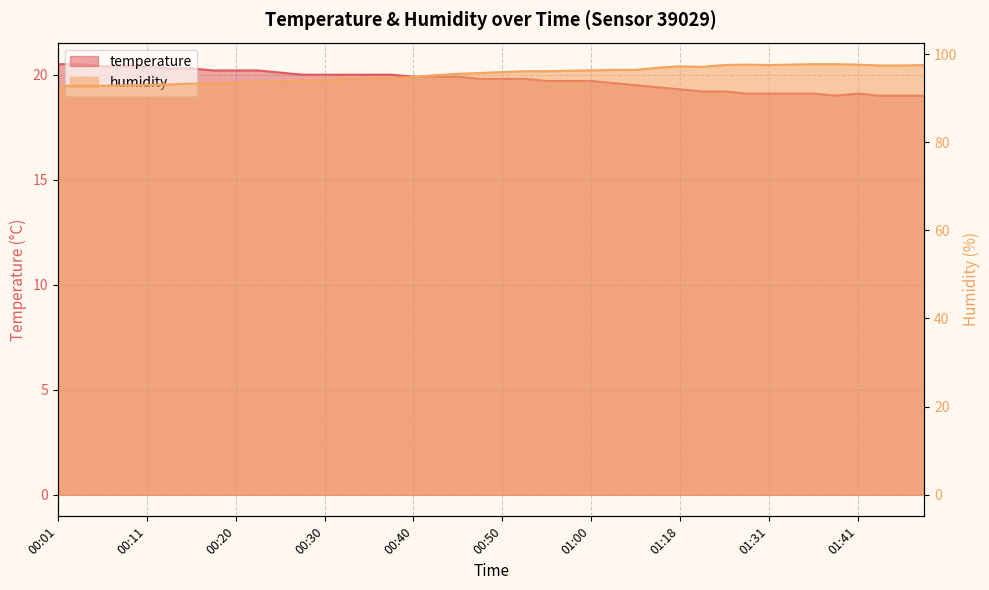

What are all the series names shown in the legend?

temperature, humidity